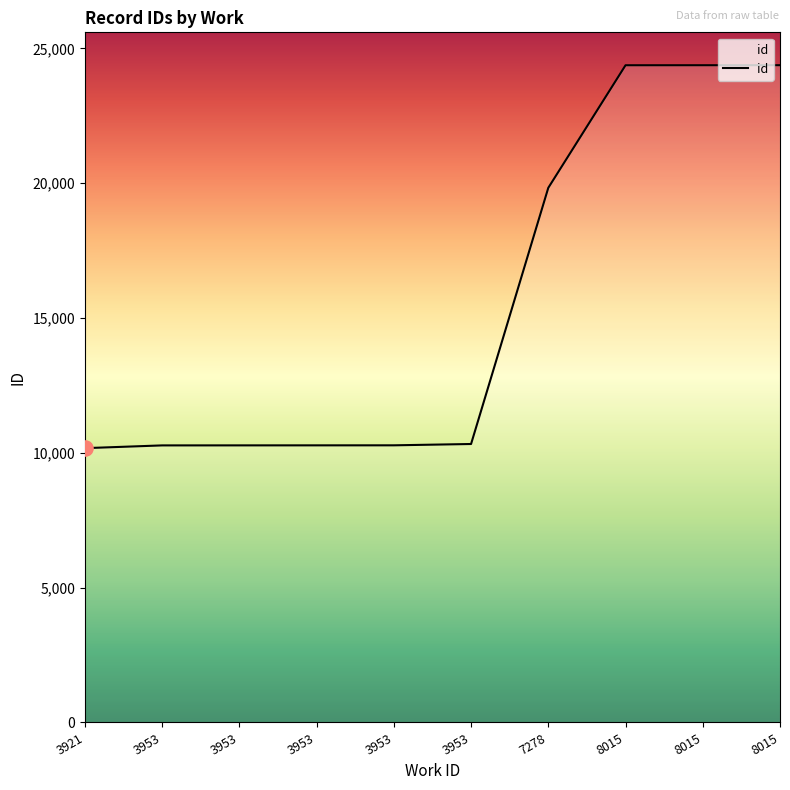

Between 8015 and 3921, which is larger?

8015